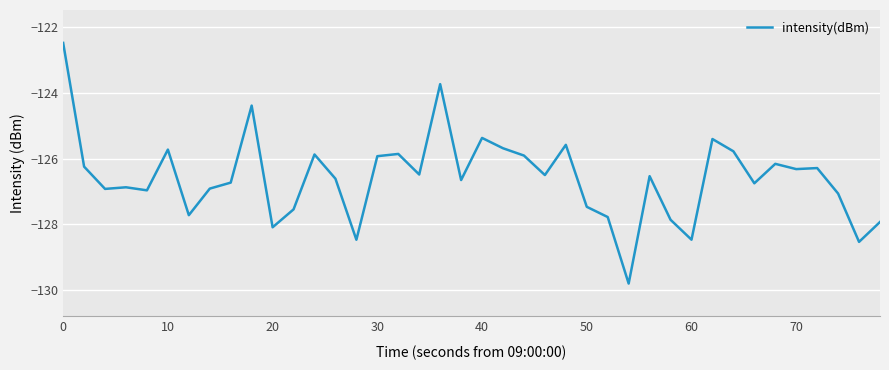

How many values exceed -126?

13